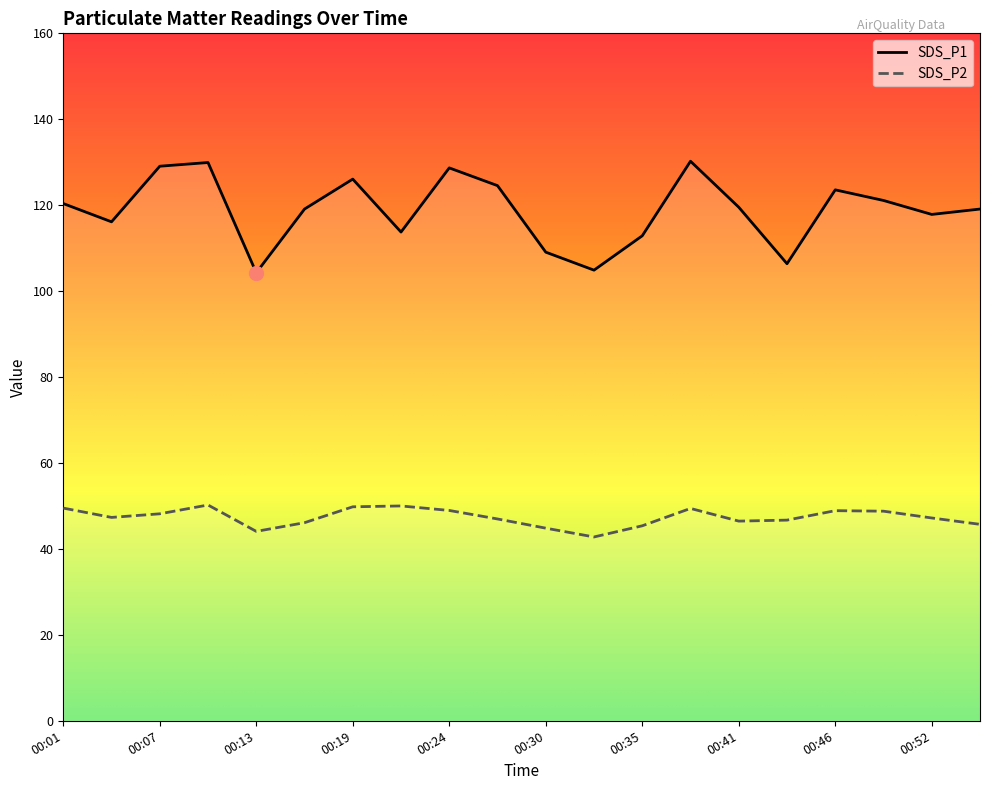

List the labels in order of SDS_P1 value, smallest first.

00:13, 00:32, 00:43, 00:30, 00:35, 00:21, 00:04, 00:52, 00:16, 00:55, 00:41, 00:01, 00:49, 00:46, 00:27, 00:19, 00:24, 00:07, 00:10, 00:38